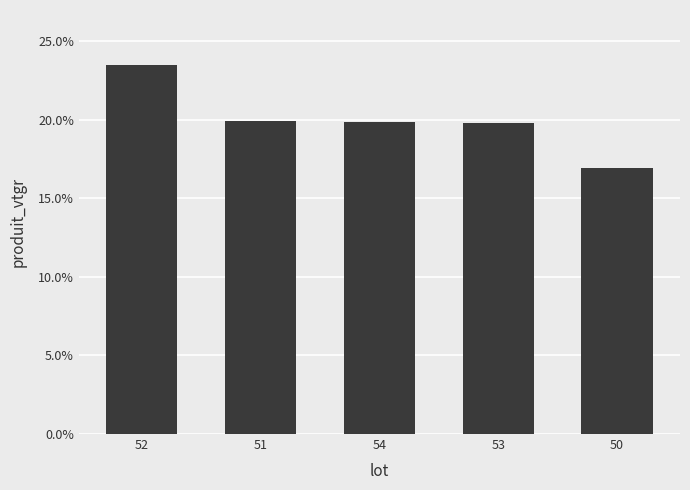

What is the average value?

0.2